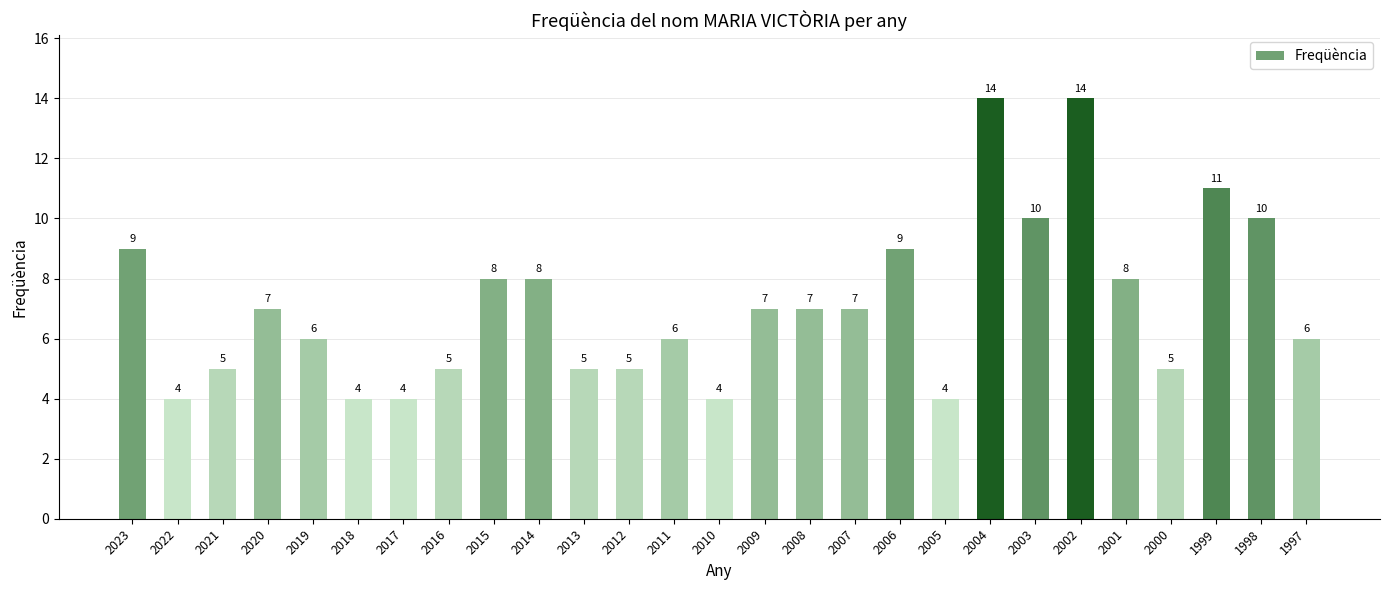

How many bars are there in total?

27